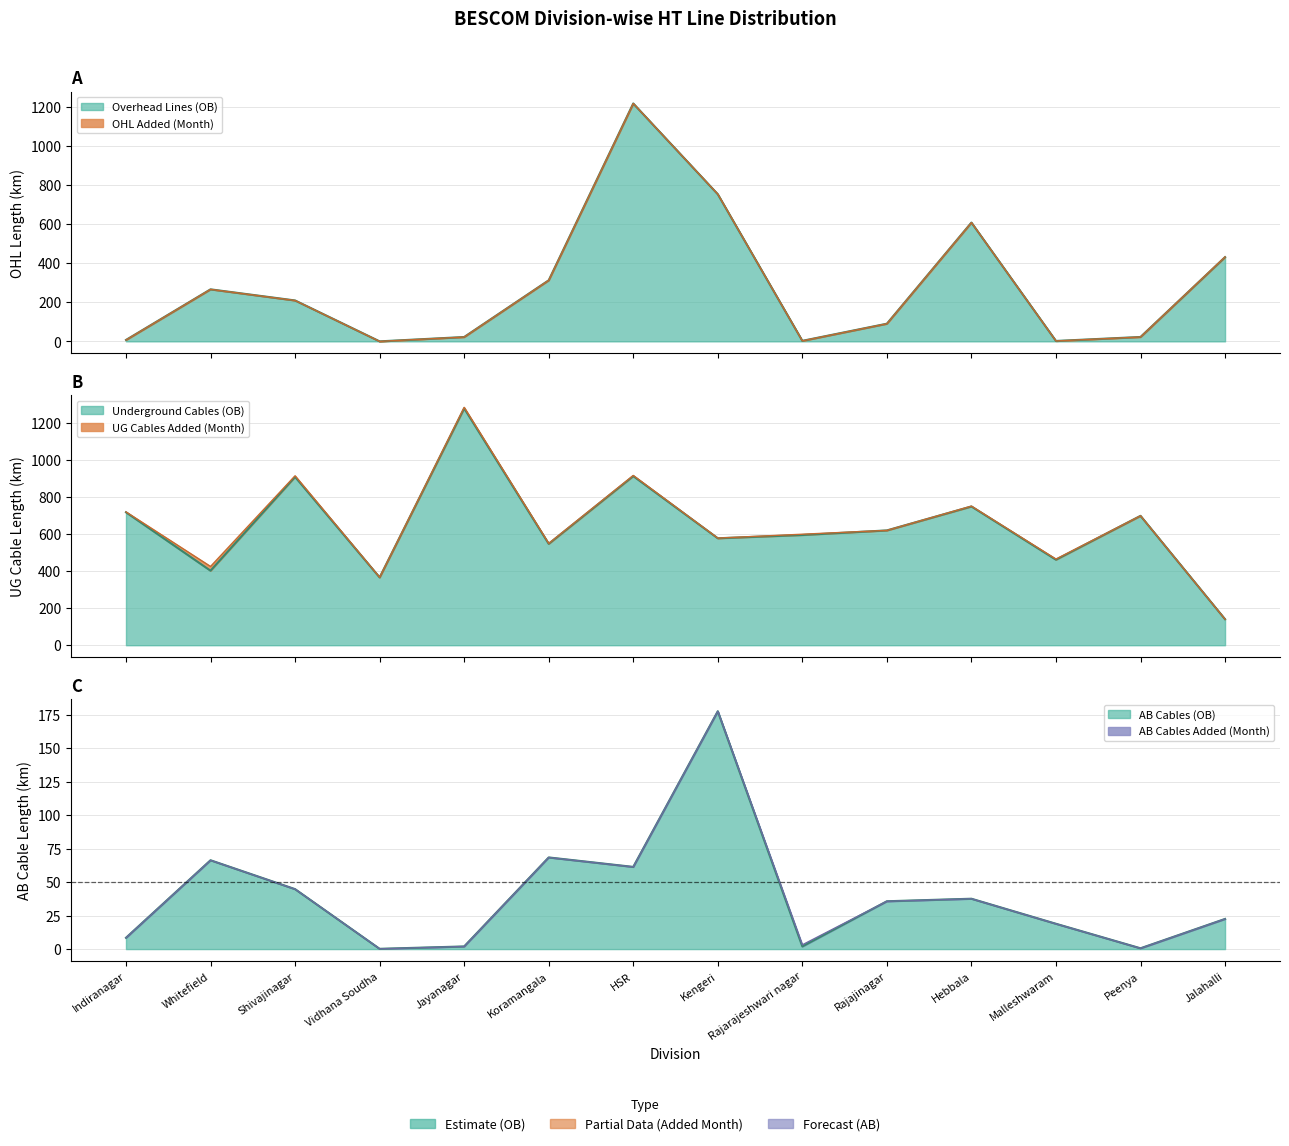

Where do Overhead Lines (OB) and AB Cables (OB) first cross each other?

Indiranagar and Whitefield